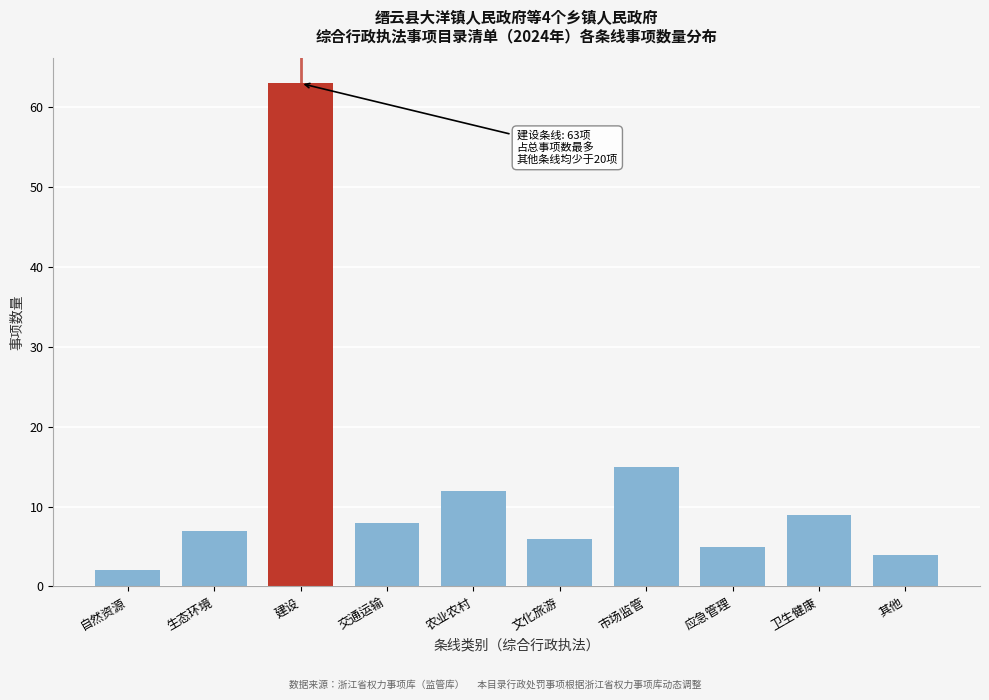

Reading left to right, what are all the values shown in this chart?

2	7	63	8	12	6	15	5	9	4